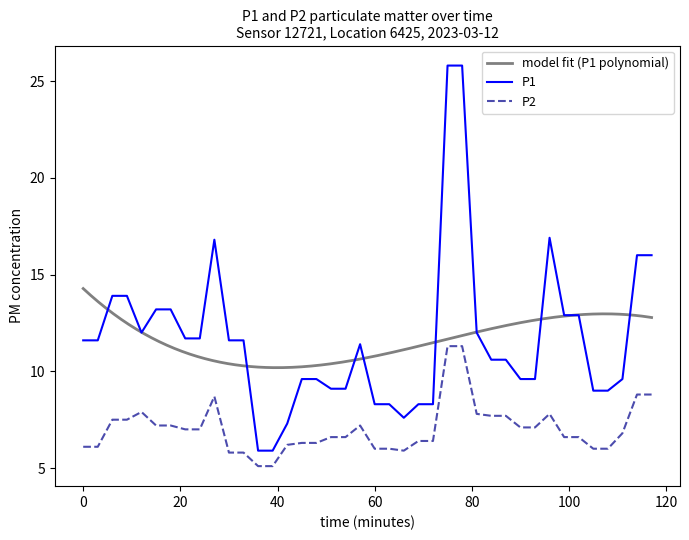

What is the lowest value of the P1 series?

5.9